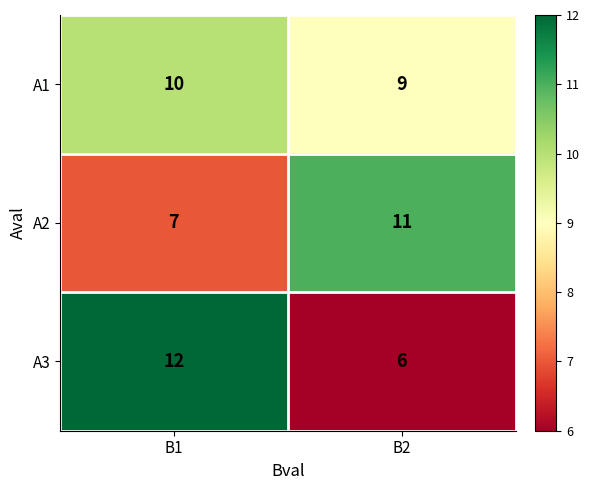

What is the minimum value shown in the chart?

6